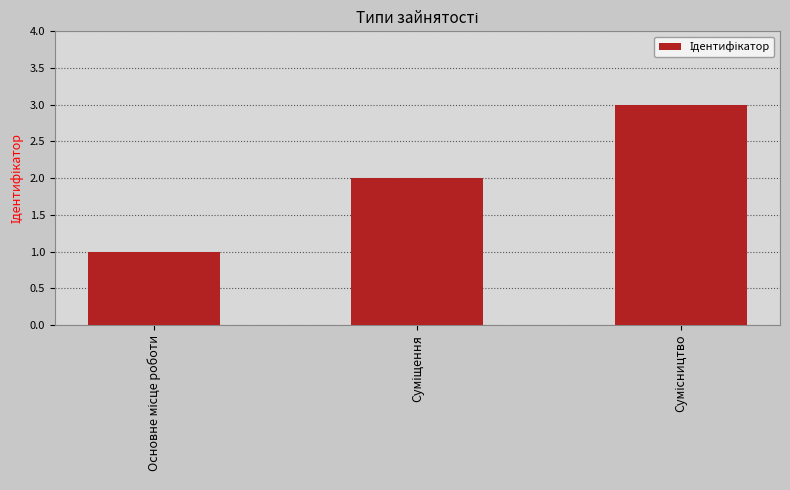

What is the sum of all values?

6